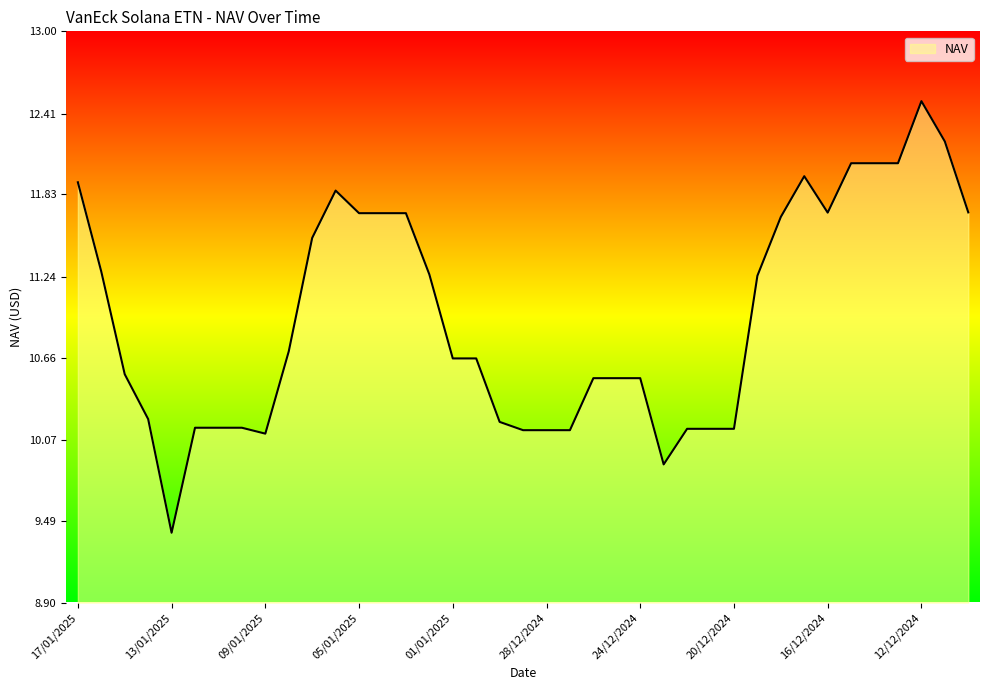

What is the greatest value displayed?

12.5